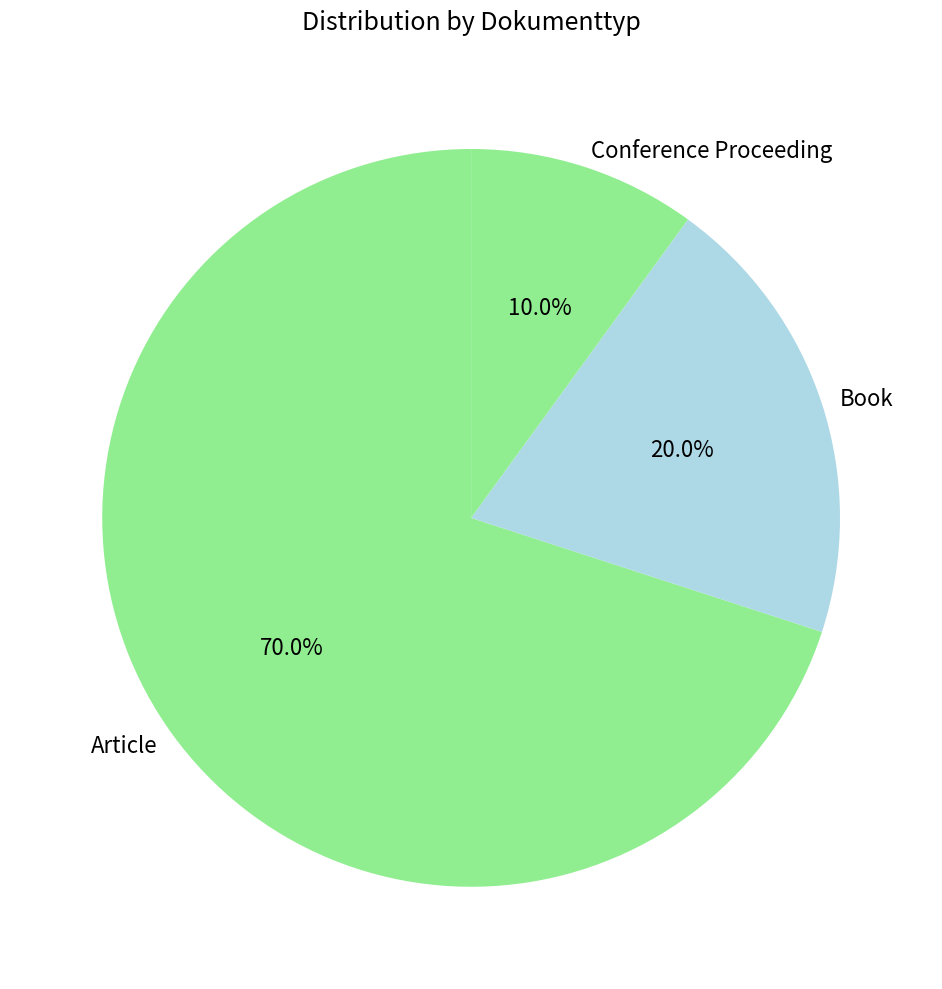

To the nearest percent, what is the average slice percentage?

33%